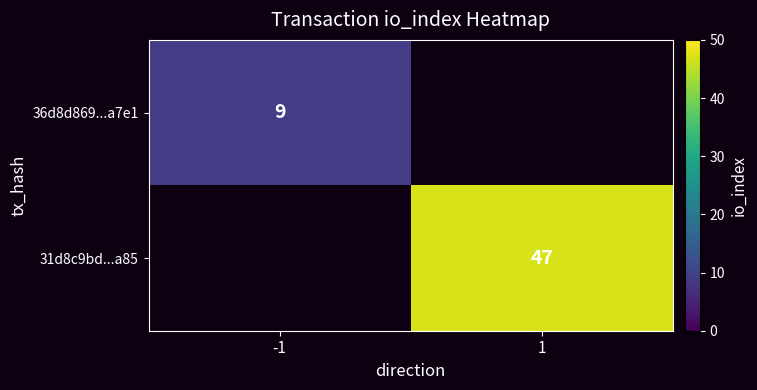

How many data points does each series have?

2